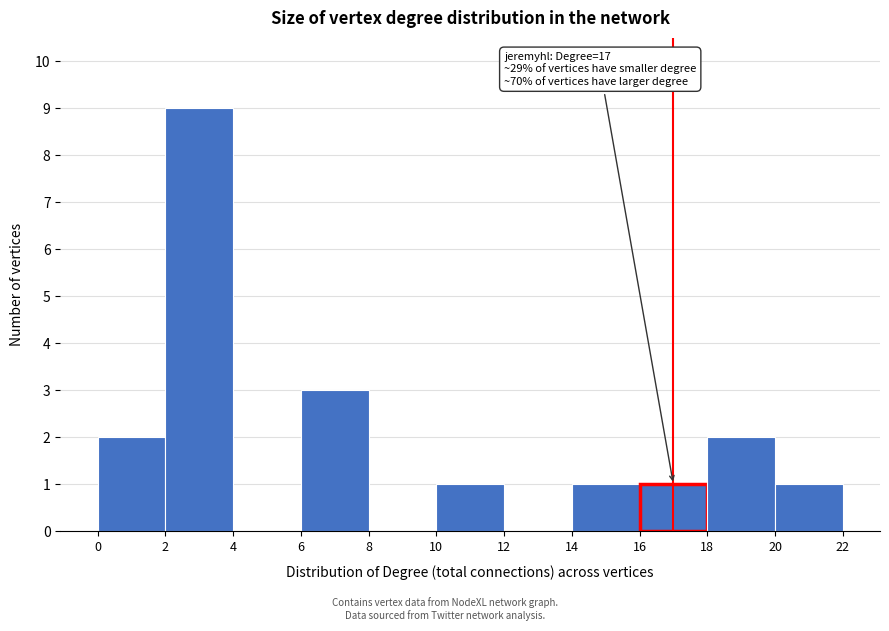

Over which range of the x-axis is the bar tallest?

2 to 4